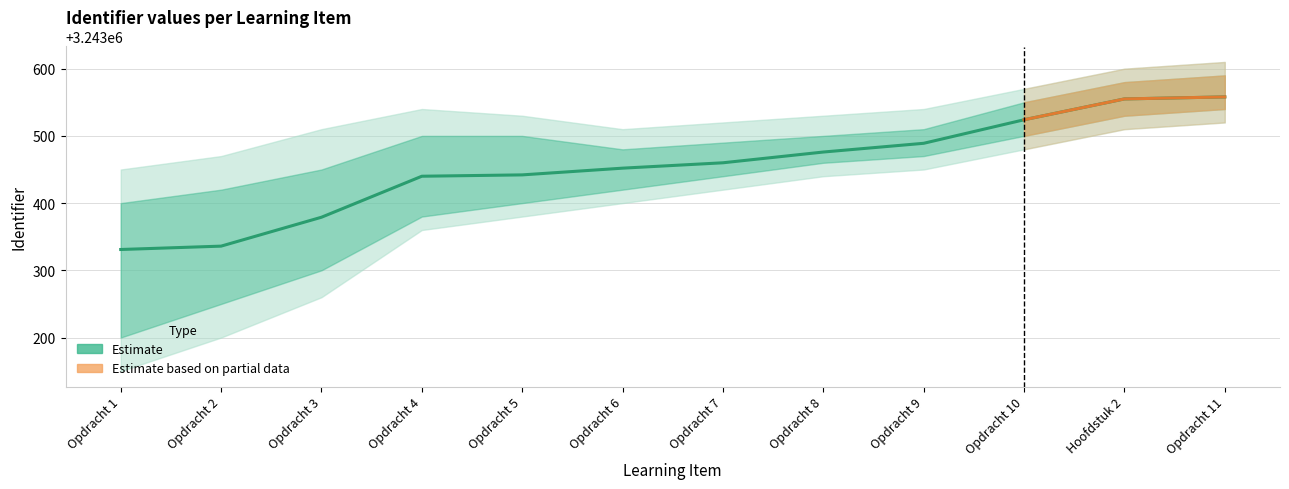

Between Opdracht 10 and Opdracht 5, which is larger?

Opdracht 10